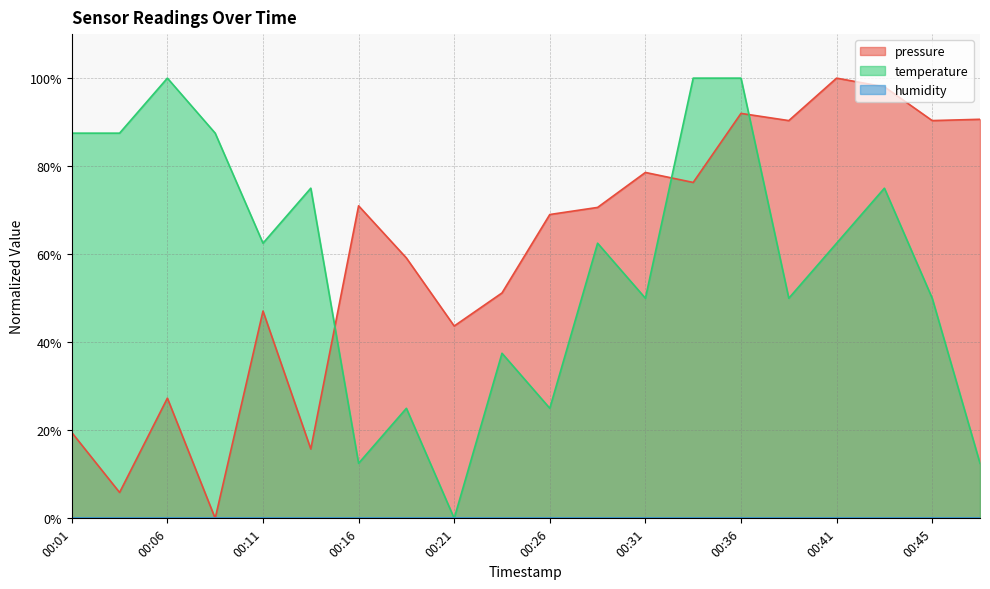

The temperature series shows 21.7 at 00:48. True or false?

False